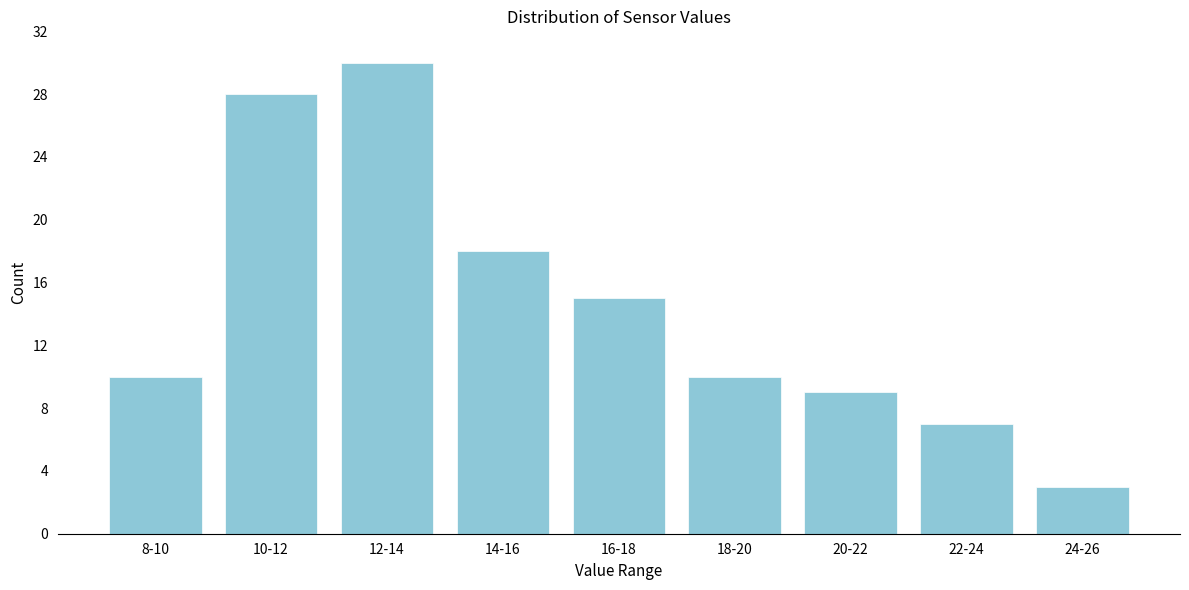

Reading right to left, extract all data points from this chart.

24-26=3	22-24=7	20-22=9	18-20=10	16-18=15	14-16=18	12-14=30	10-12=28	8-10=10